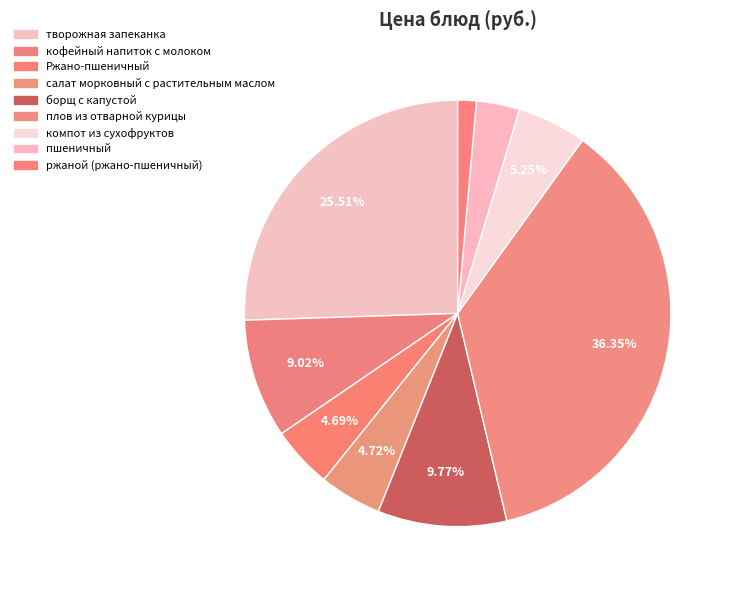

How many segments does this pie chart have?

9